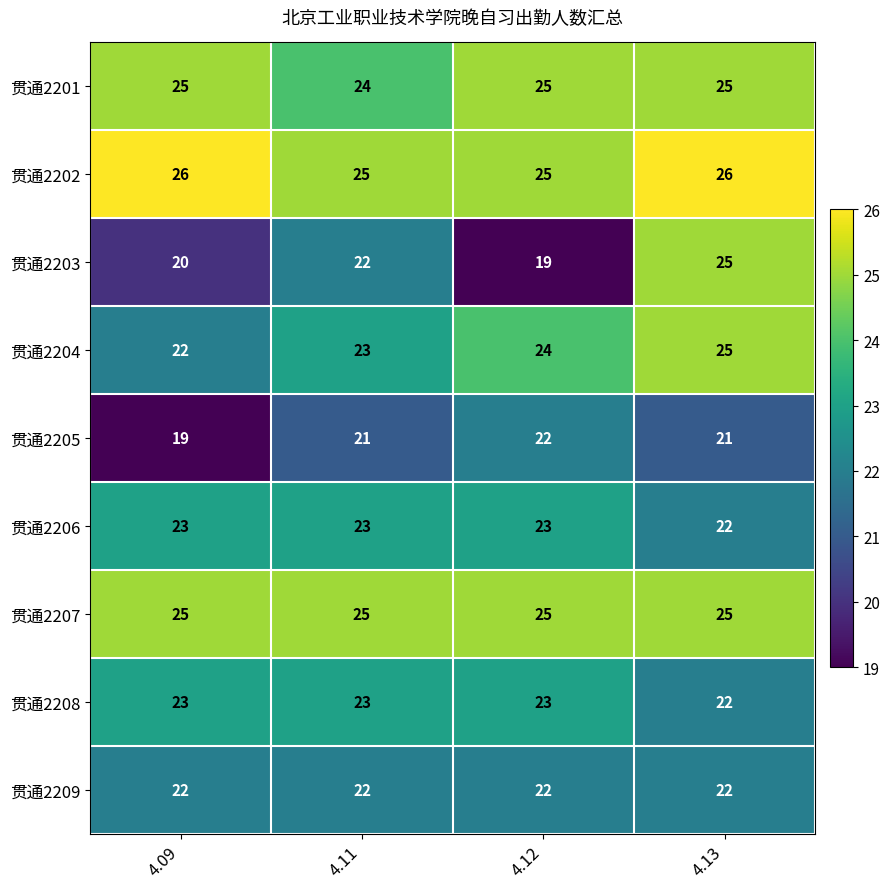

True or false: 贯通2208 has a value of 37 at 4.13.

False